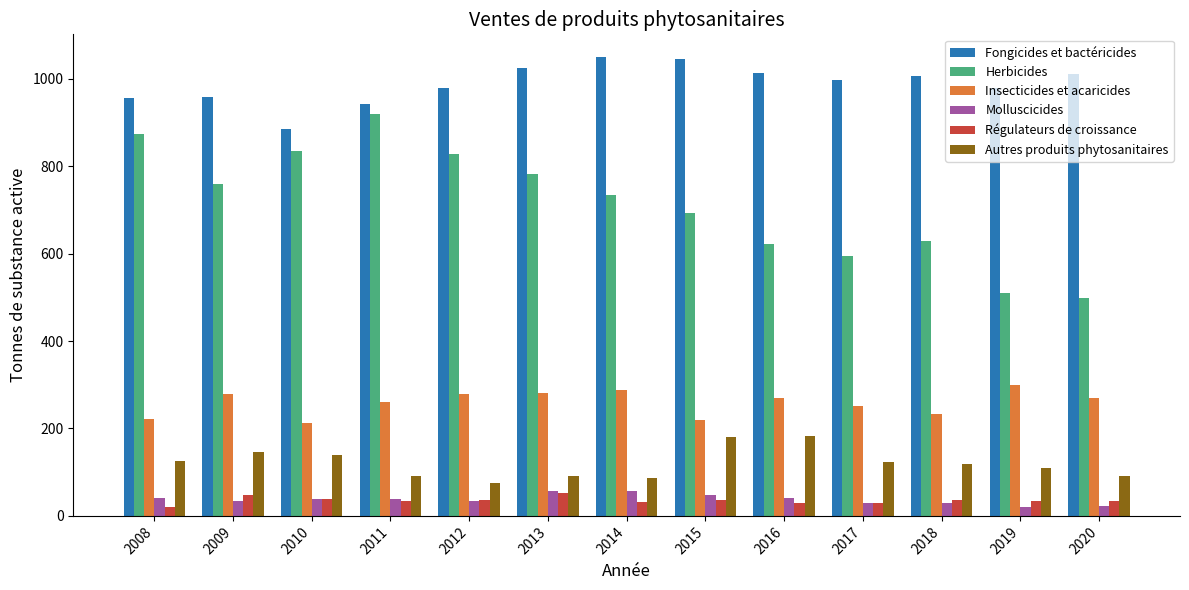

The Insecticides et acaricides series shows 218.3 at 2015. True or false?

True